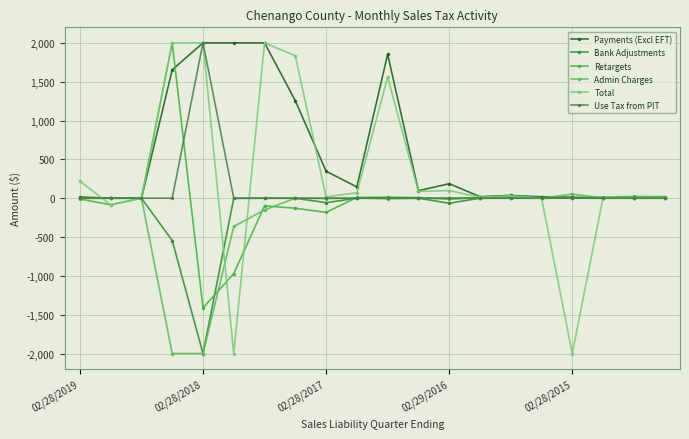

How many values in the Retargets series are below 5?

10